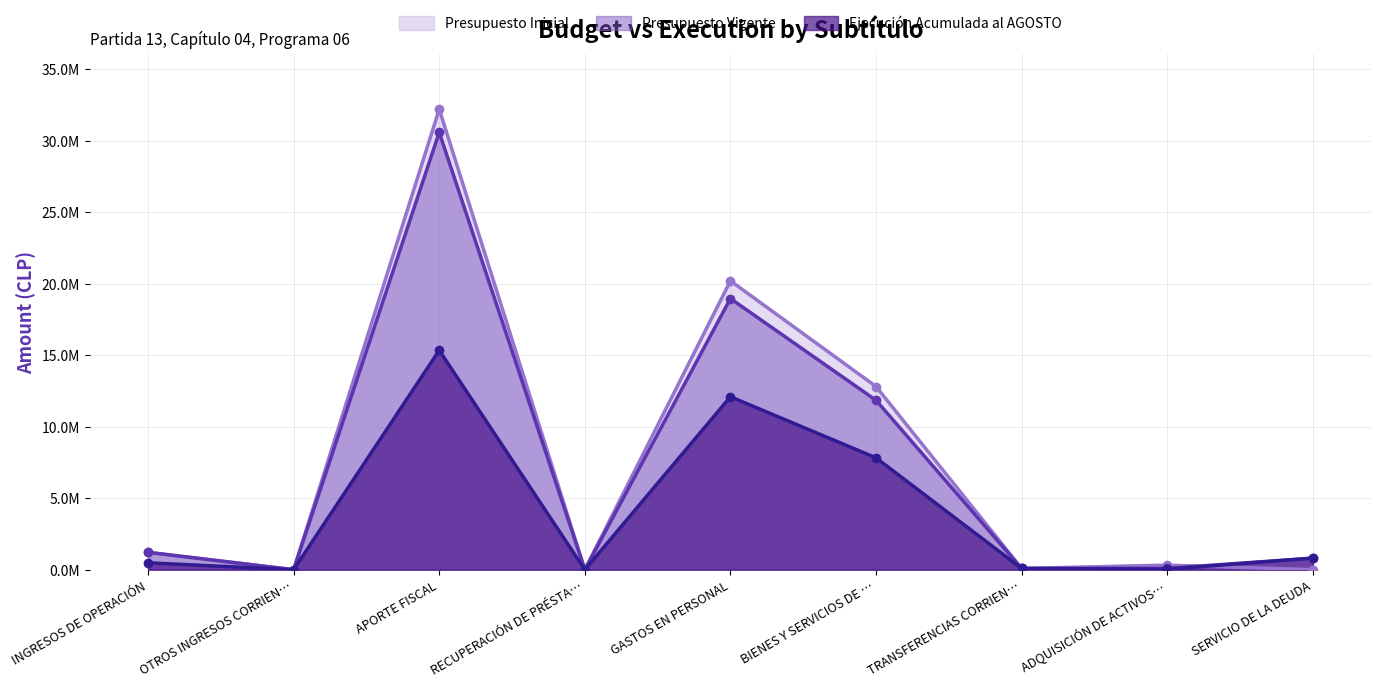

How many interior local peaks does the Ejecución Acumulada al AGOSTO series have?

2